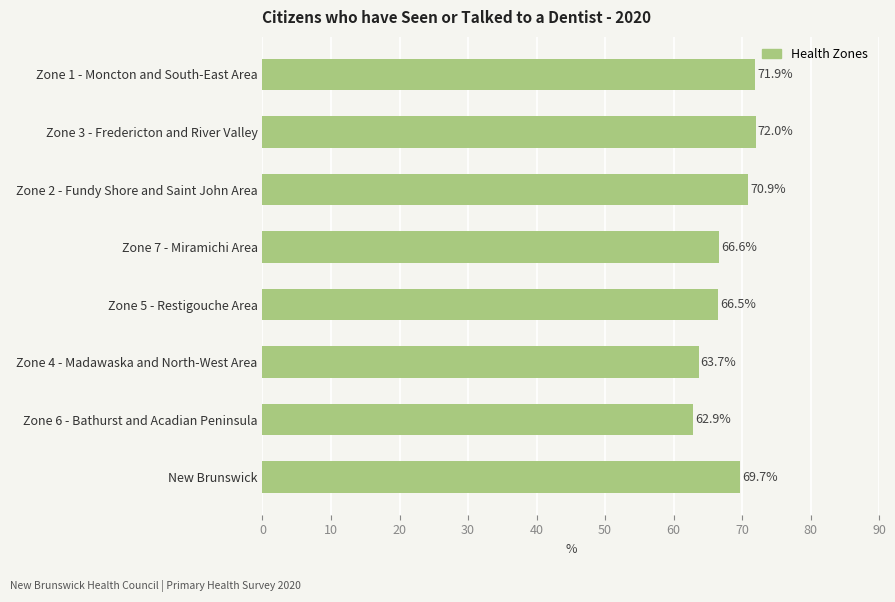

The value at Zone 2 - Fundy Shore and Saint John Area is 70.9. True or false?

True